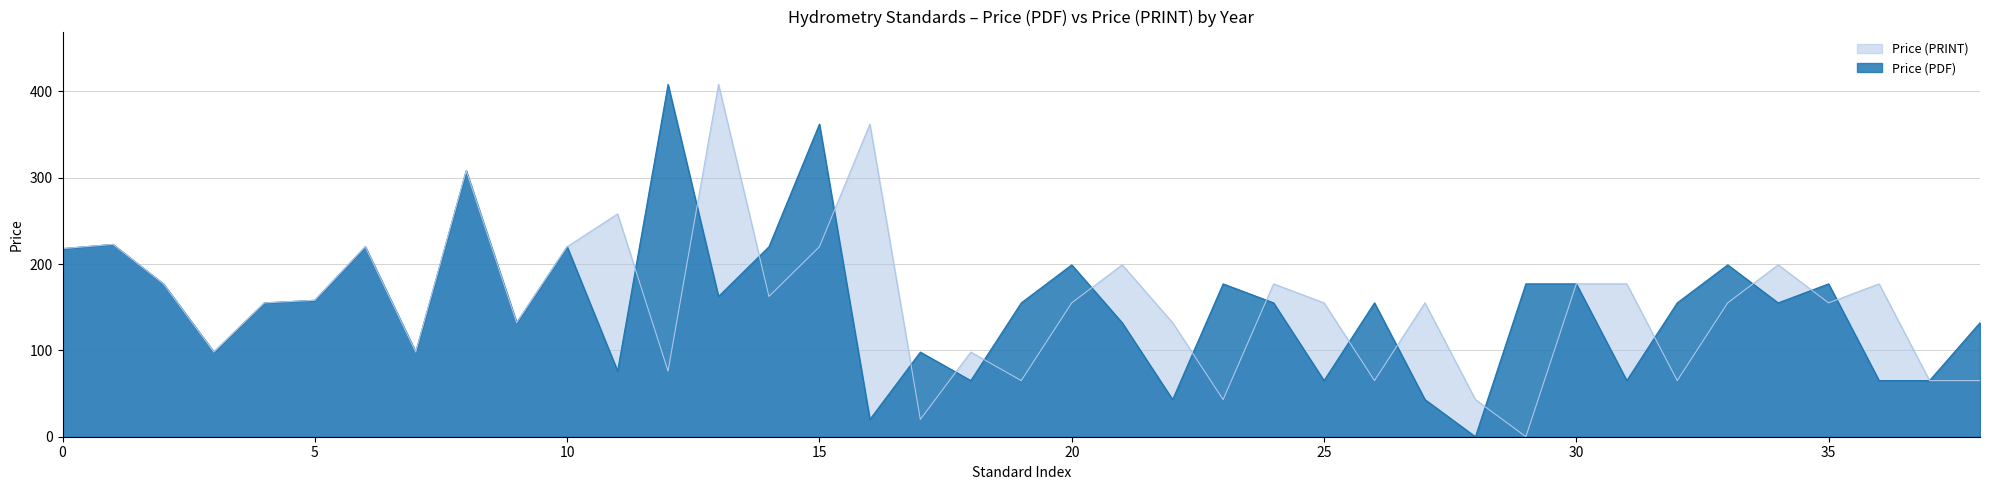

What is the sum of all Price (PDF) values?

5909.0